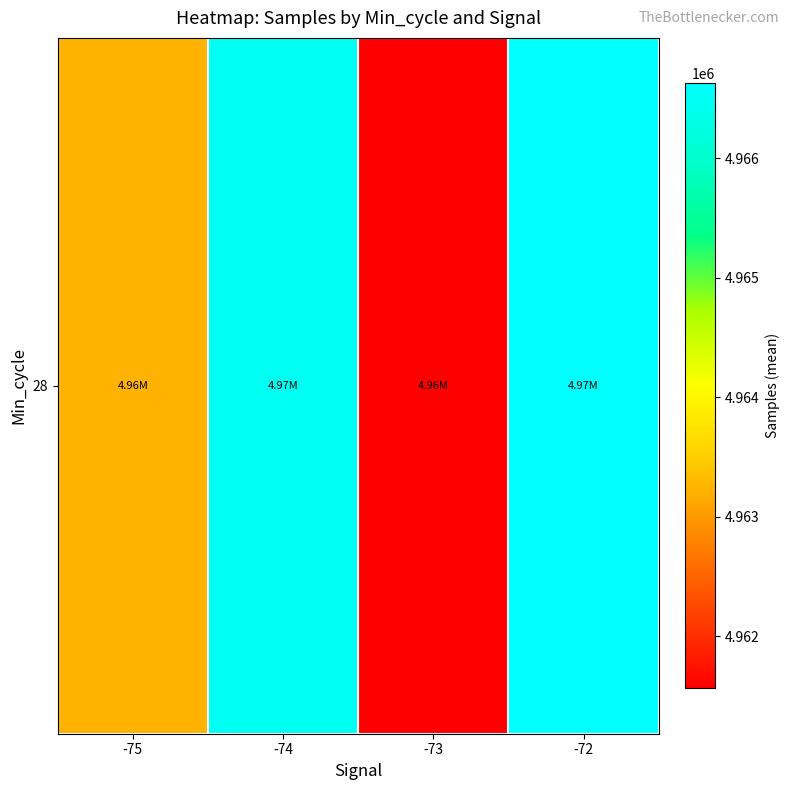

List the labels in order of value, largest first.

-72, -74, -75, -73